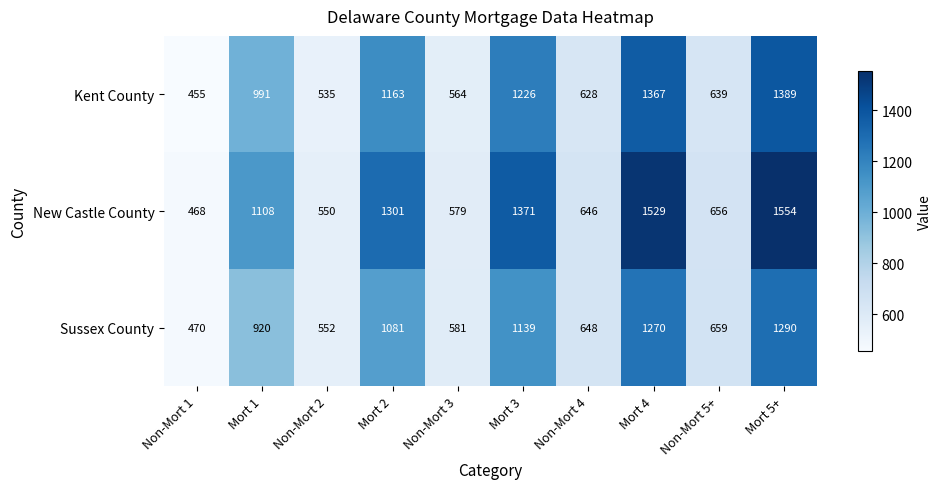

Count the number of categories in the chart.

10